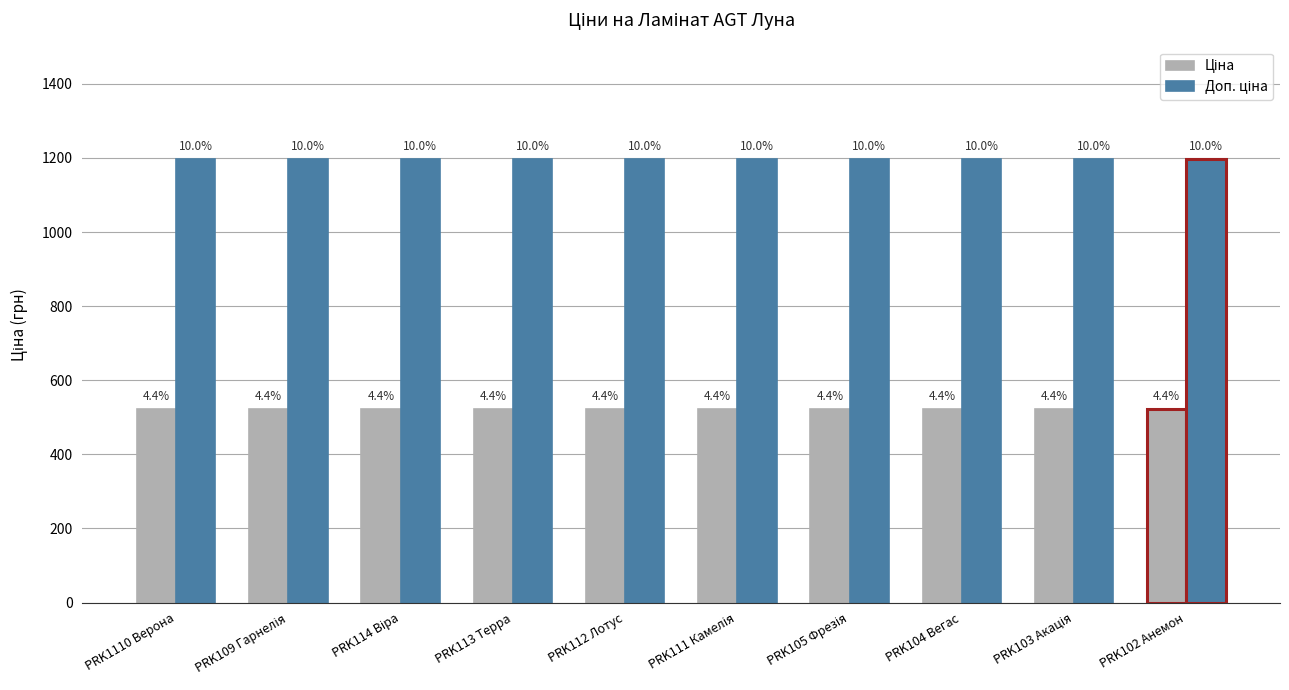

Are the bars grouped side by side (vs. stacked)?

Yes